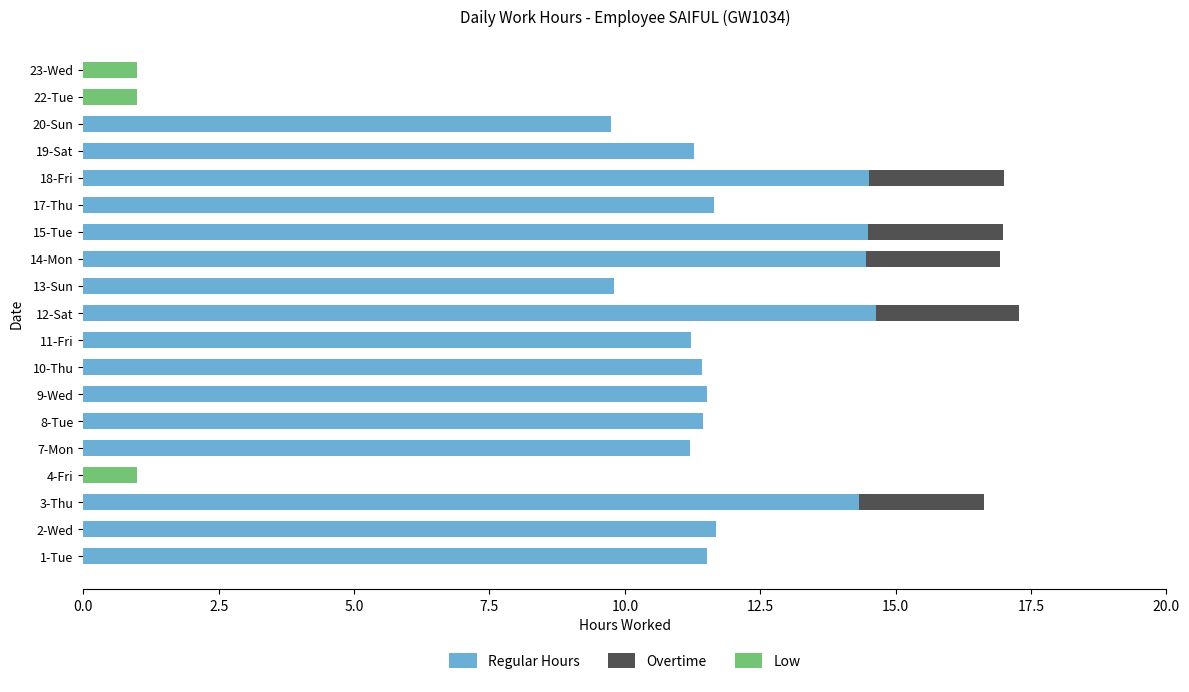

Is it true that Regular Hours equals 14.5 at 15-Tue?

True